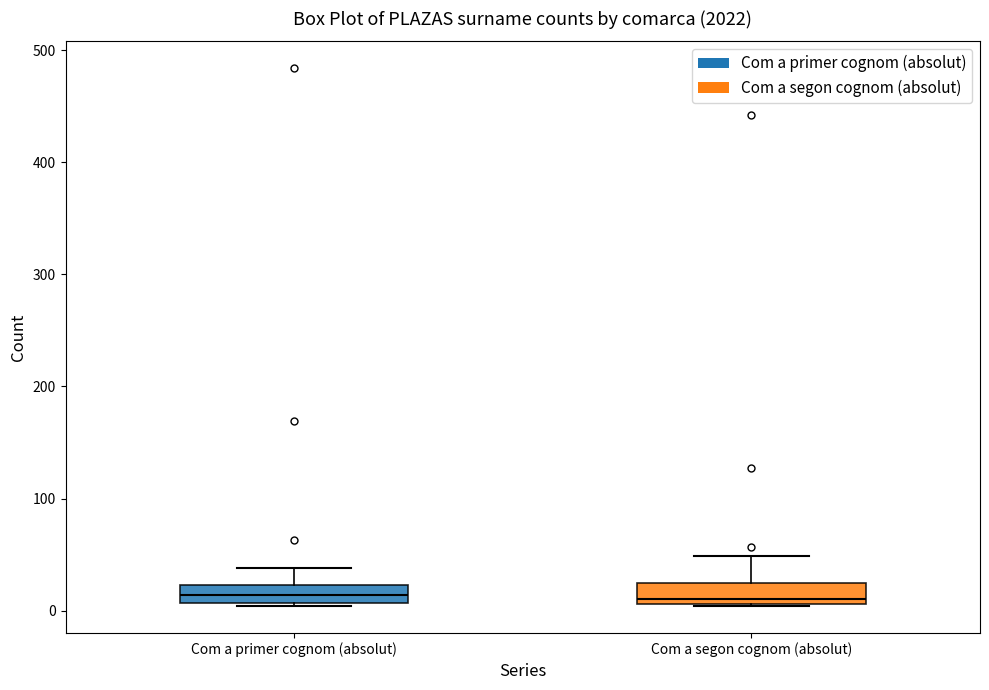

Where is the lower edge of the box for Com a segon cognom (absolut) on the y-axis? The values are not printed on the chart, so give them approximately, as read against the axis.

10